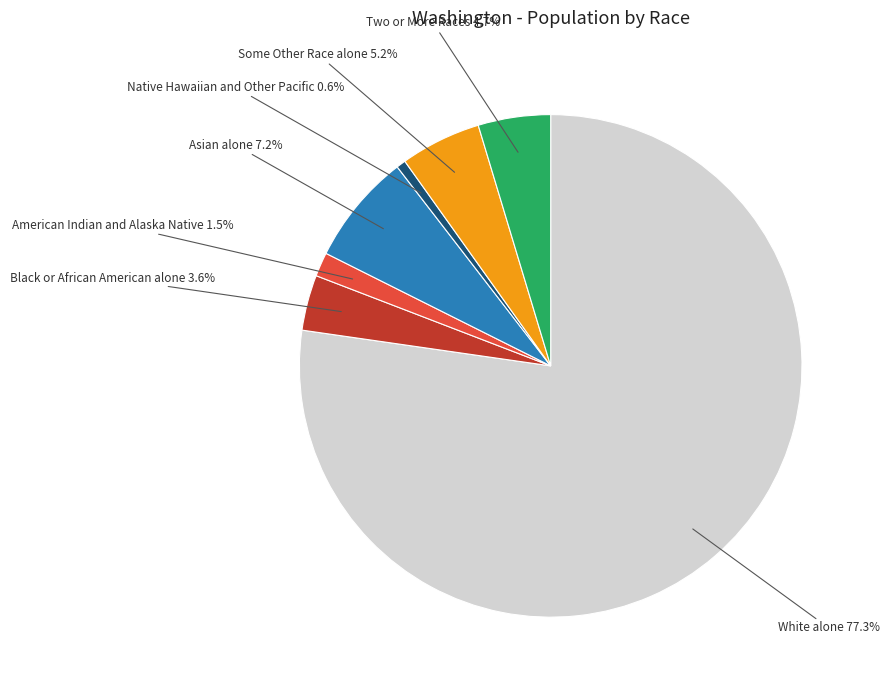

What is the ratio of the value at Black or African American alone to the value at Native Hawaiian and Other Pacific?

5.9